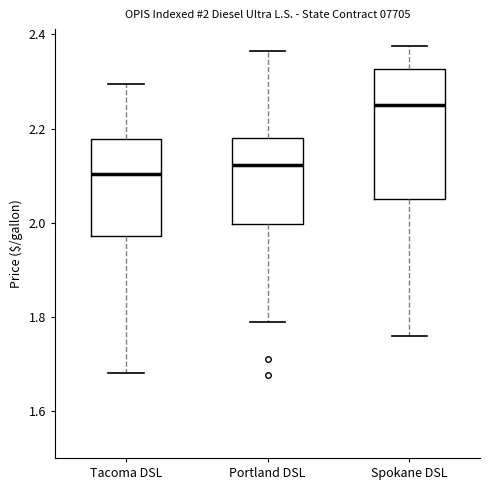

Which box has the highest median line?

Spokane DSL